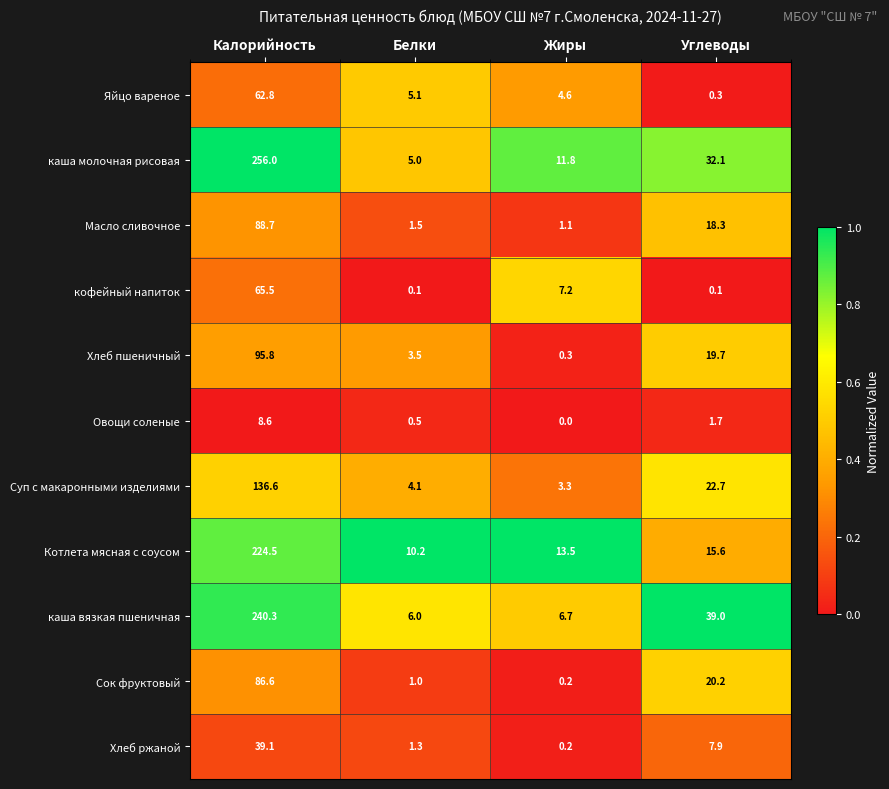

Rank the series at Калорийность from lowest to highest value.

Овощи соленые, Хлеб ржаной, Яйцо вареное, кофейный напиток, Сок фруктовый, Масло сливочное, Хлеб пшеничный, Суп с макаронными изделиями, Котлета мясная с соусом, каша вязкая пшеничная, каша молочная рисовая